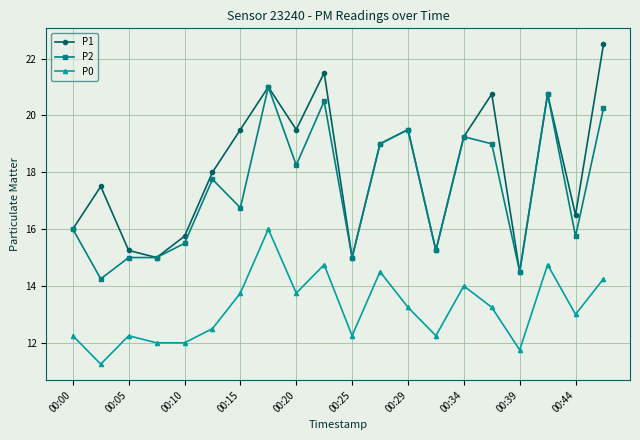

Which series has the widest spread of values?

P1